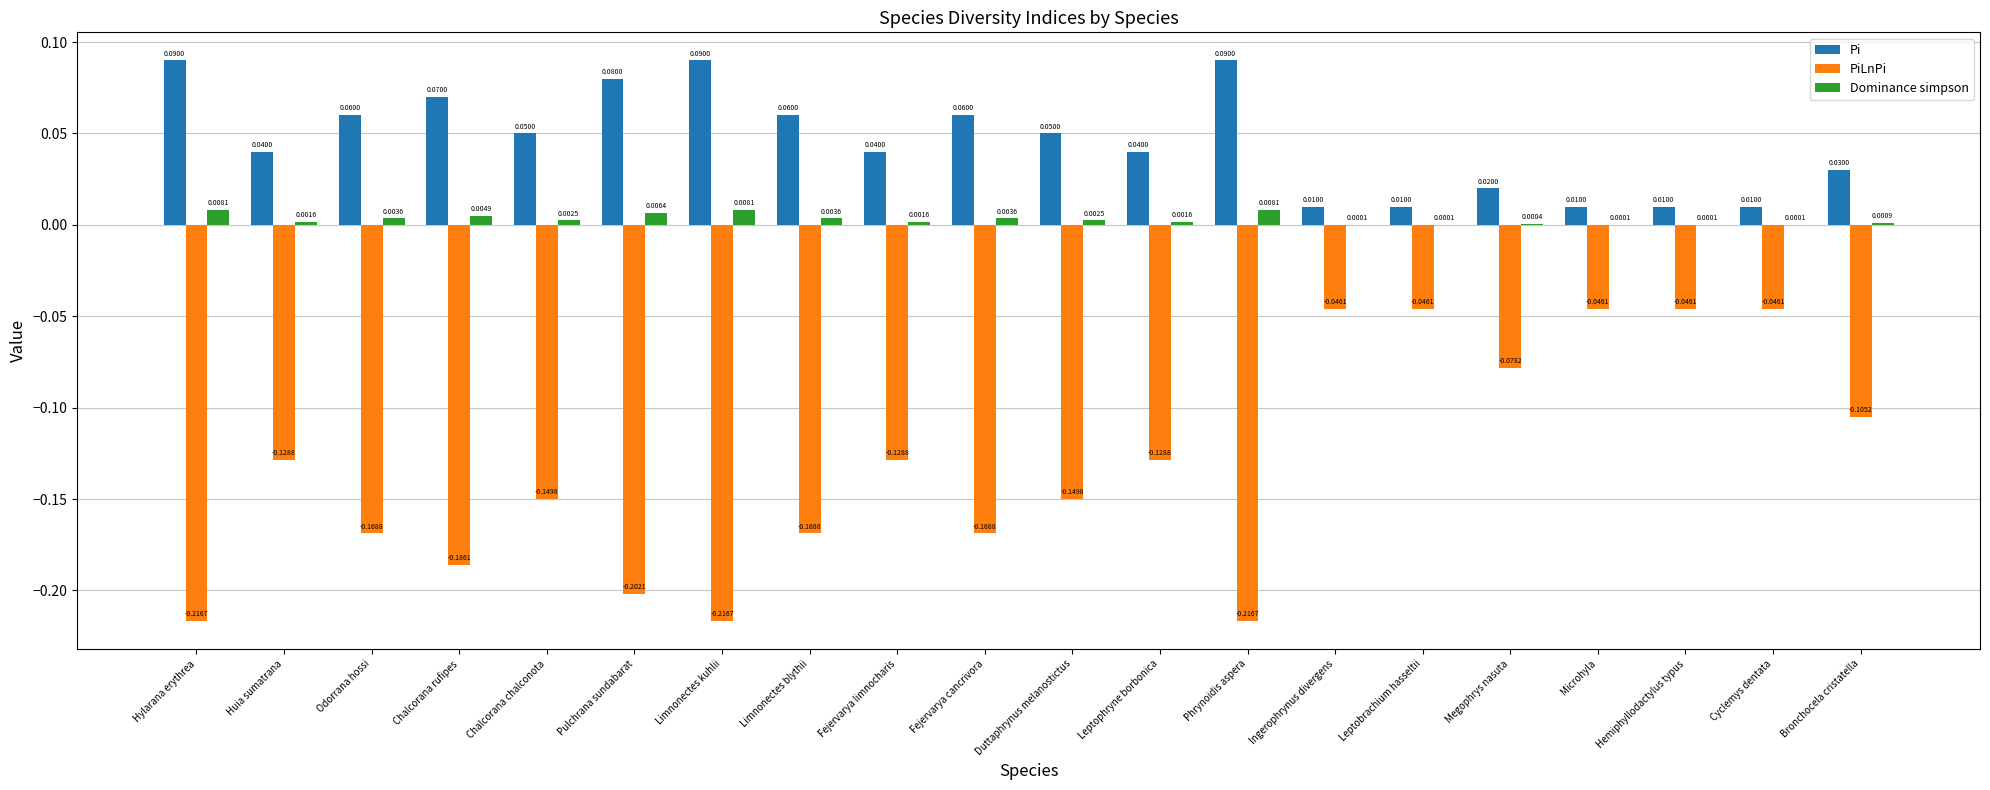

Which series has the widest spread of values?

PiLnPi